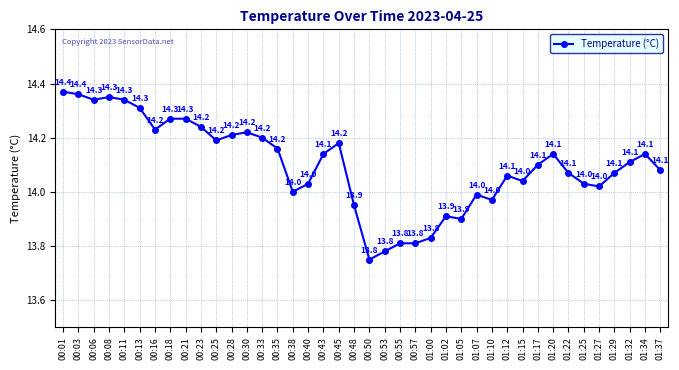

Is it true that the value at 00:50 is 13.8?

True